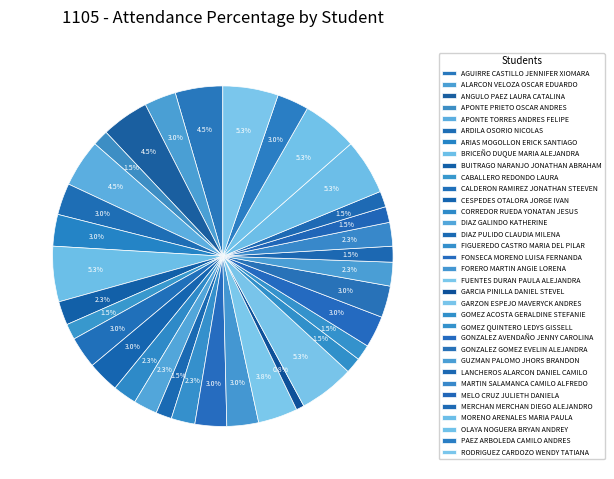

What percentage is NOT represented by DIAZ GALINDO KATHERINE?

97.7%